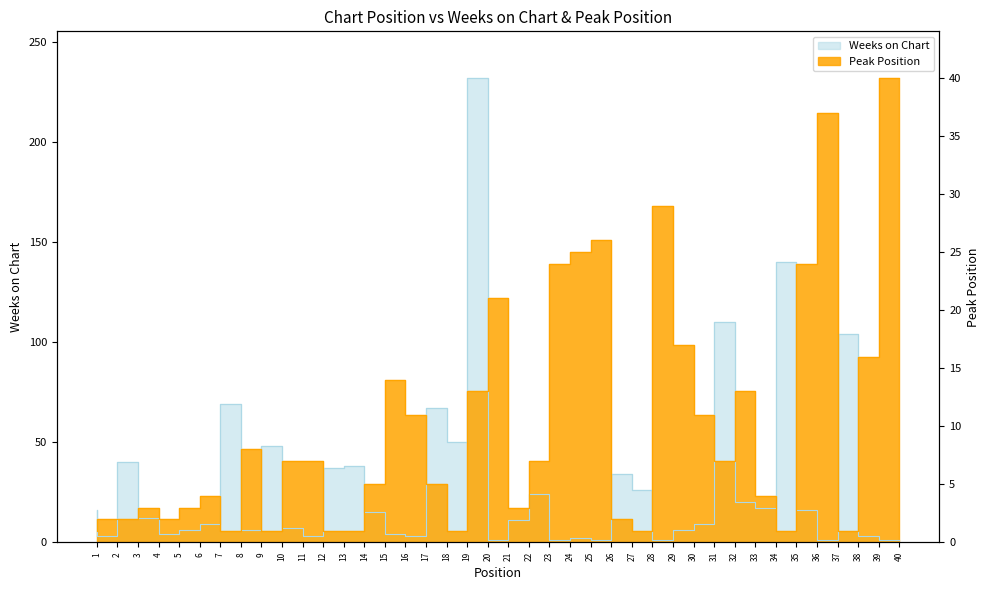

What is the lowest value of the Weeks on Chart series?

1.0